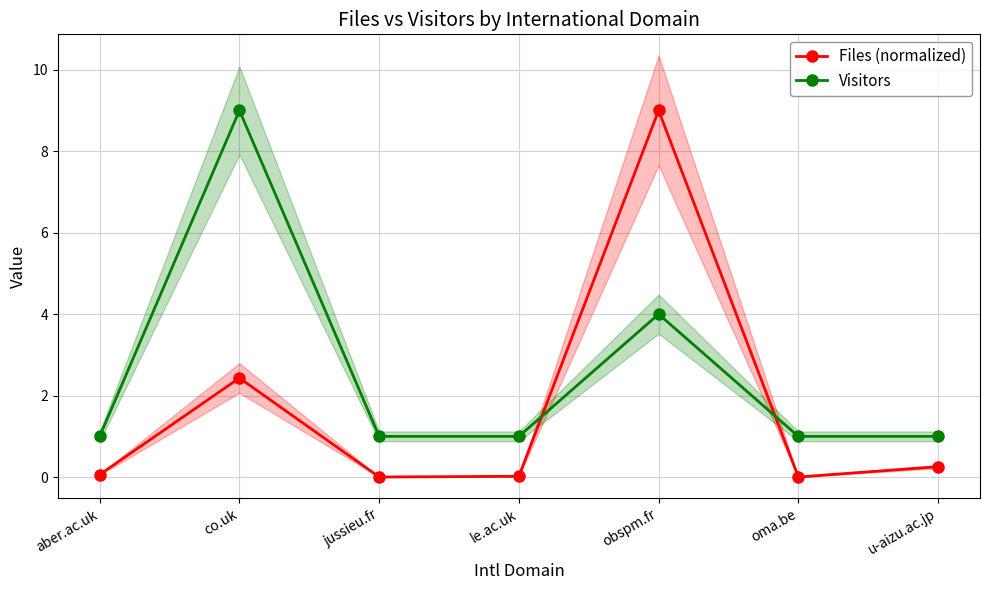

Does the chart have visible grid lines?

Yes